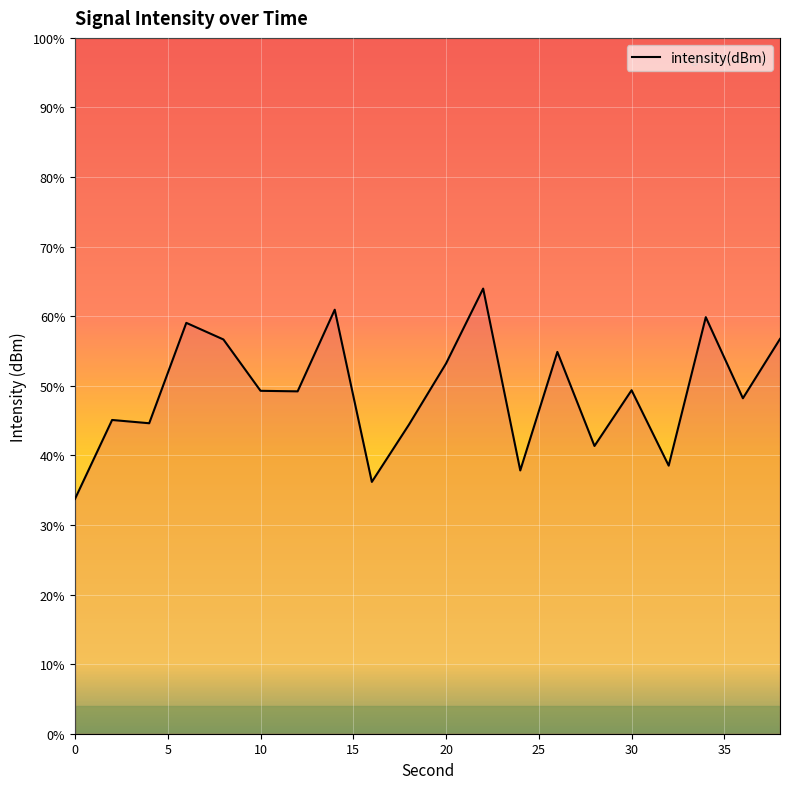

How many data points are above -130?

8